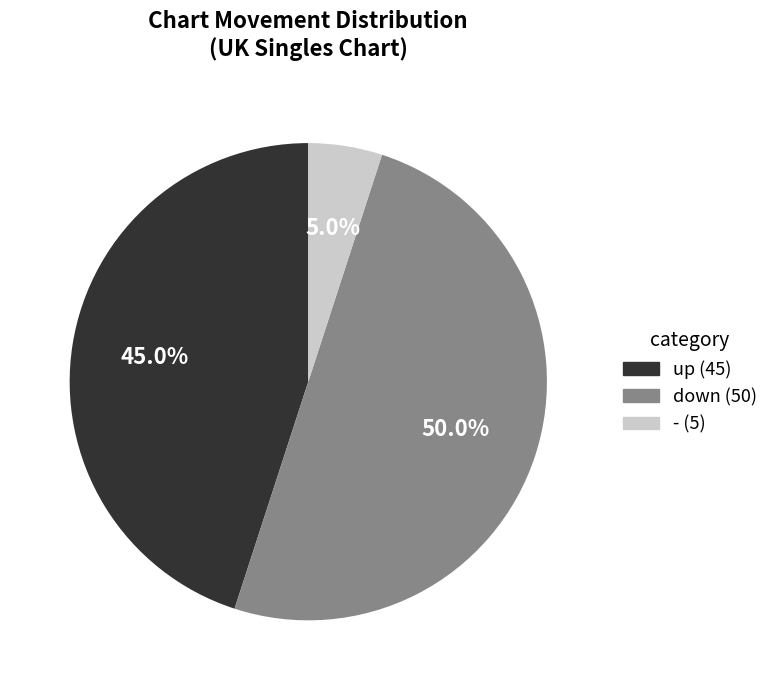

What portion of the pie excludes down?

50.0%